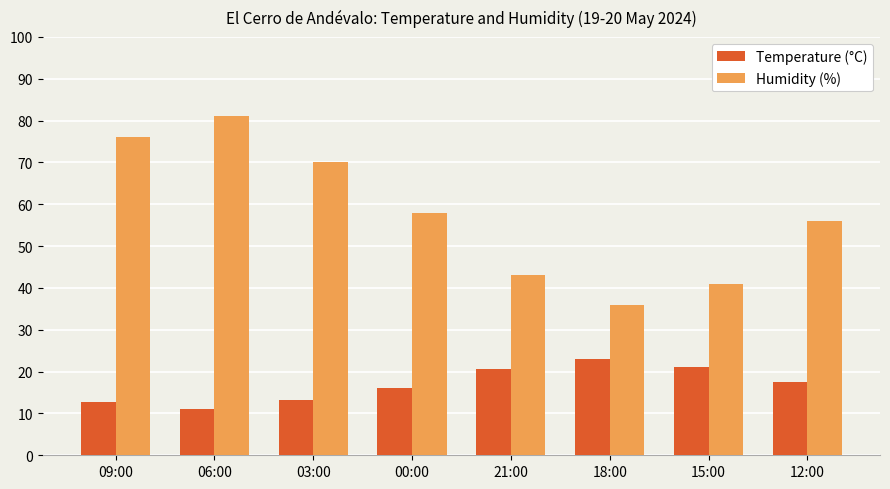

How many groups of bars are there?

8